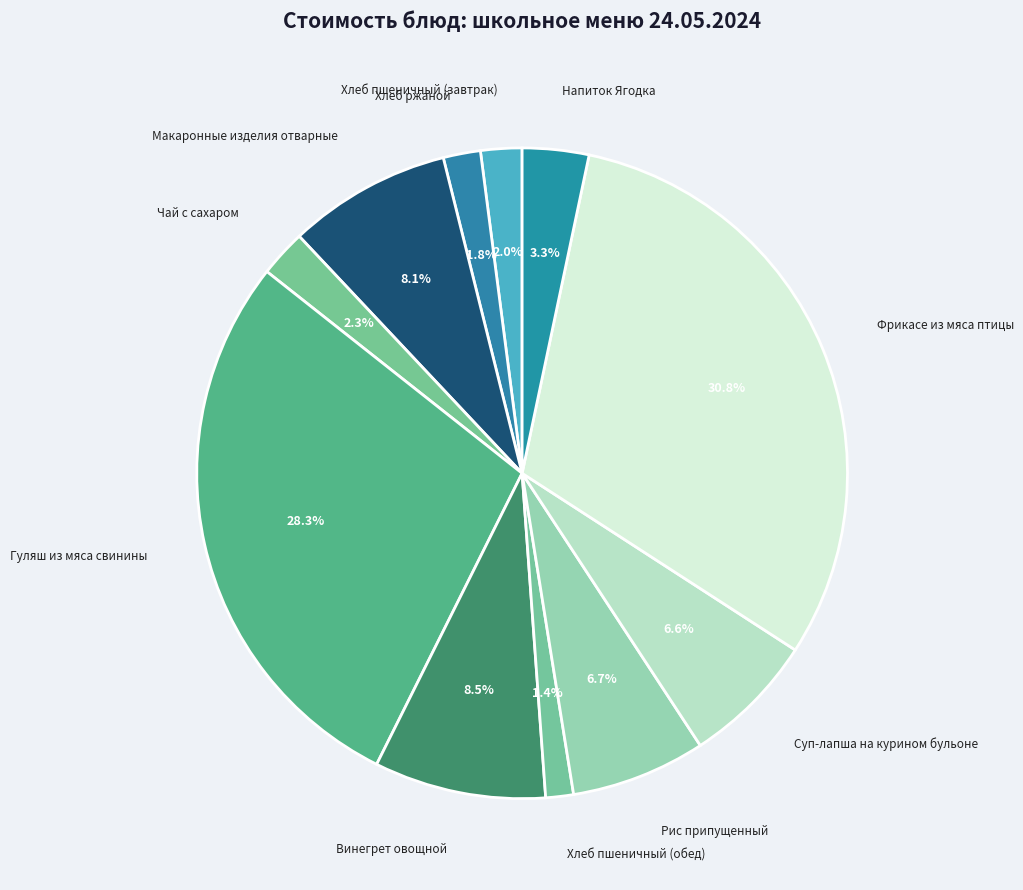

To the nearest percent, what portion does Хлеб ржаной represent?

2%